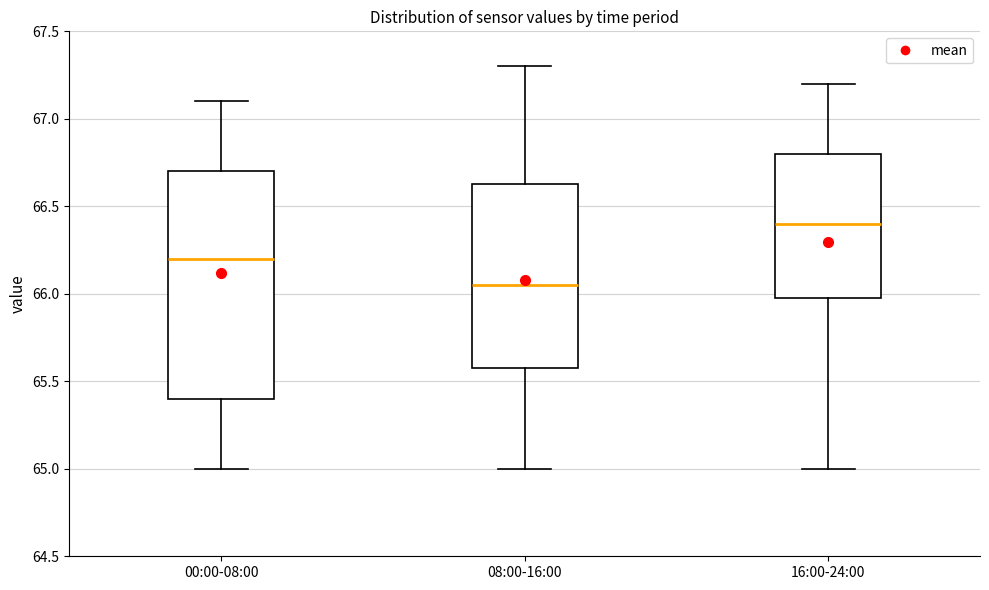

Which box has the highest median line?

16:00-24:00